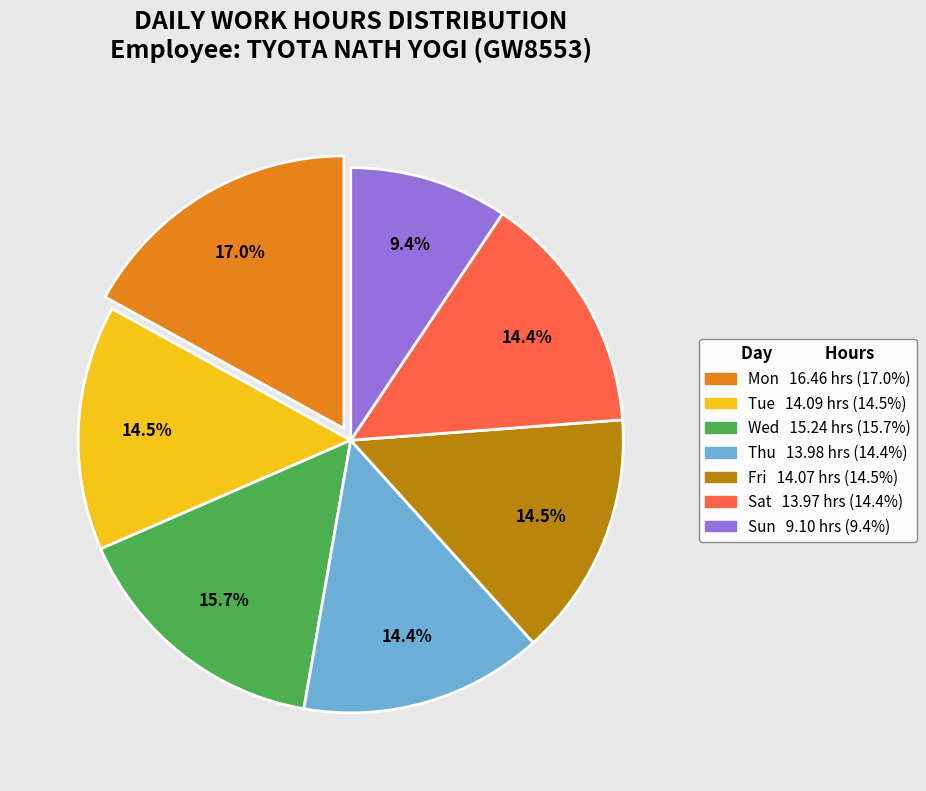

True or false: Thu accounts for 27% of the total.

False